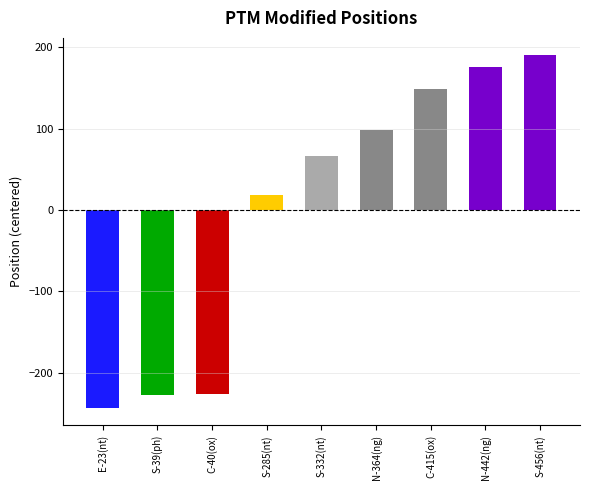

What is the greatest value displayed?

189.8